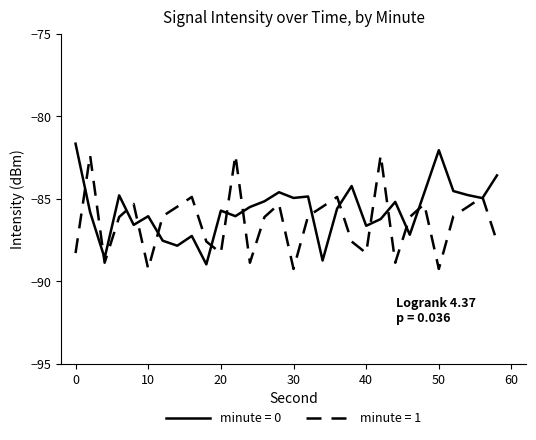

What is the maximum value for minute = 0?

-81.7